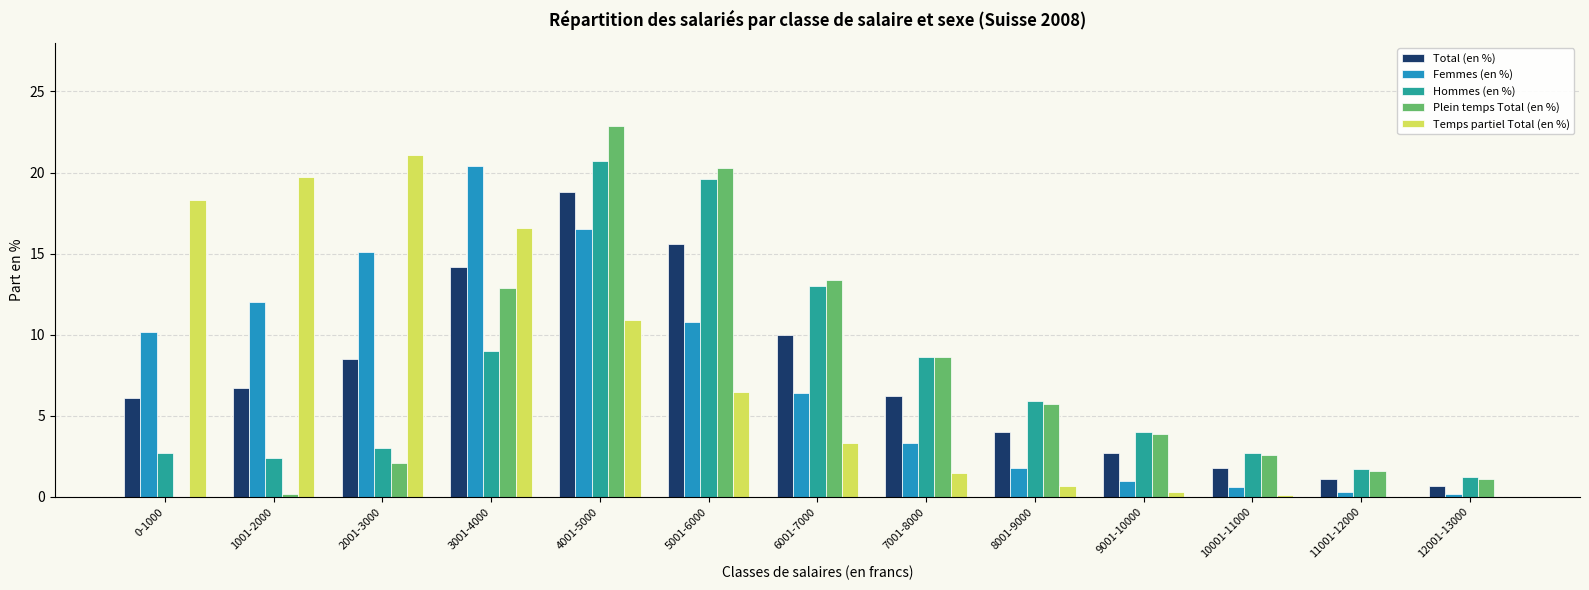

How many groups of bars are there?

13